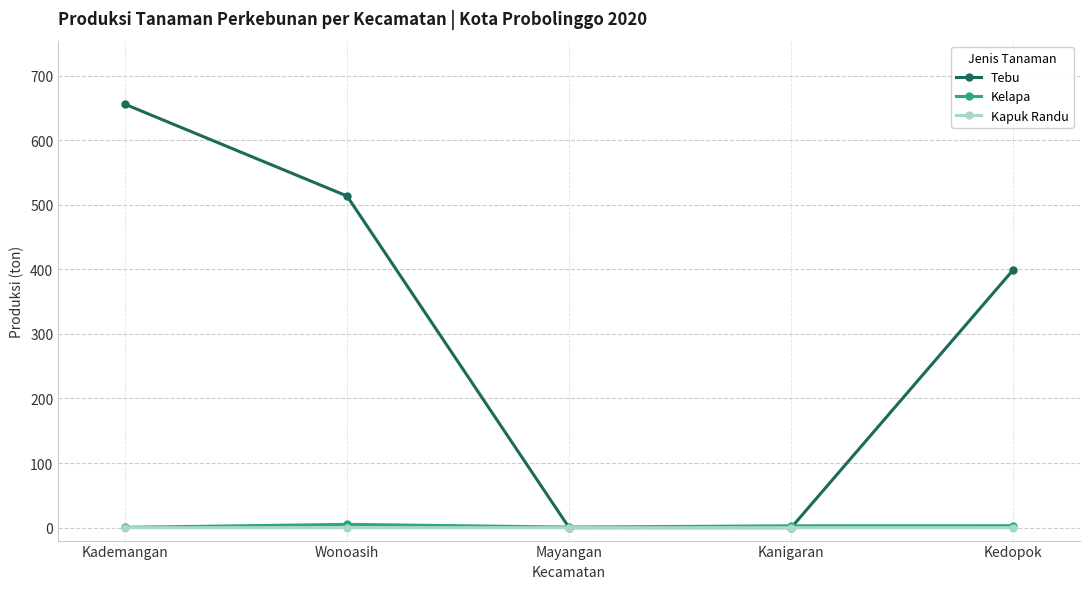

What position from the right is Wonoasih?

4